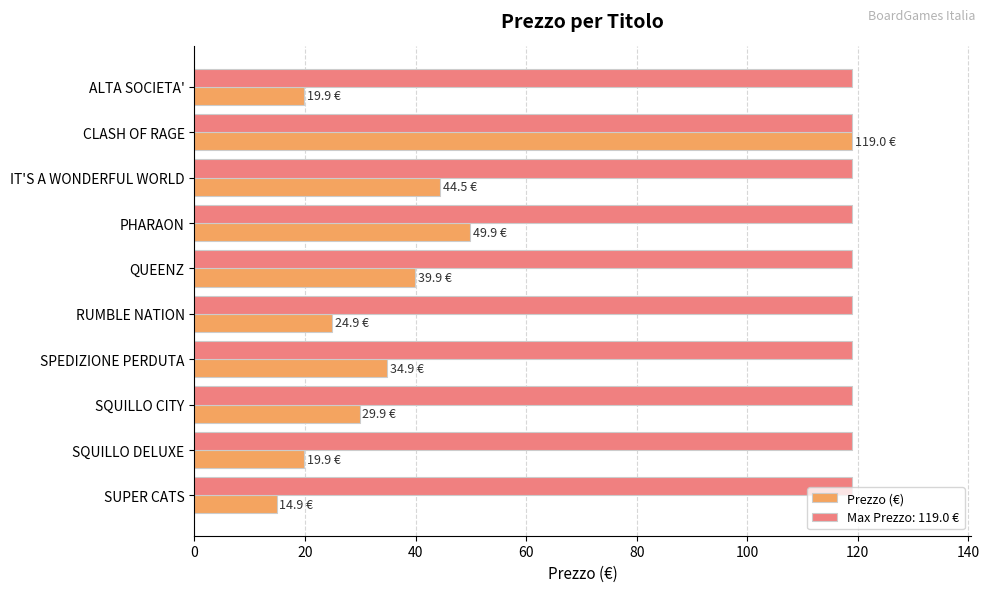

What is the average value of the Prezzo (€) series?

39.8